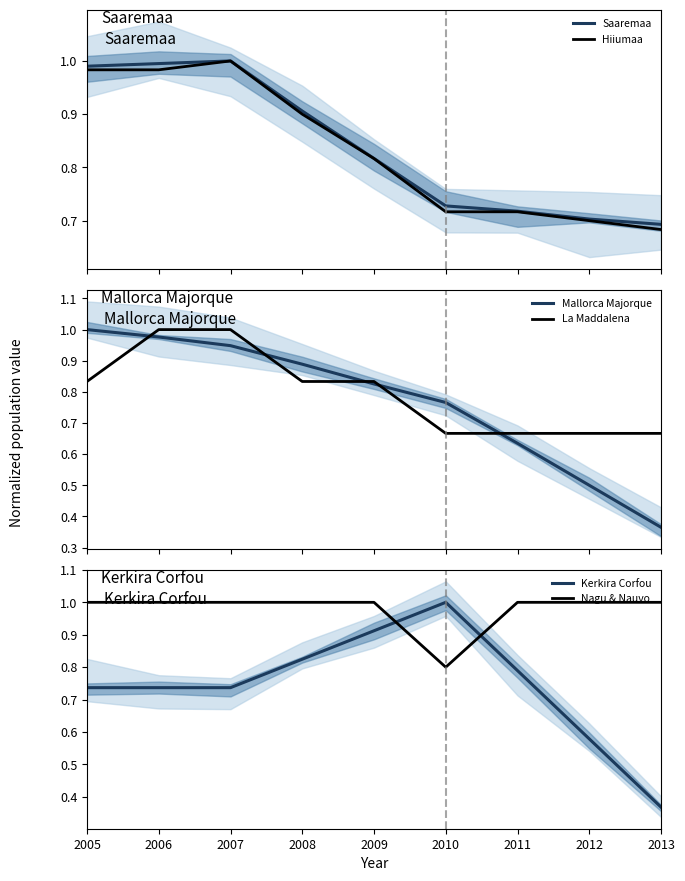

Rank the series by their maximum value, from highest to lowest.

Saaremaa, Hiiumaa, Mallorca Majorque, La Maddalena, Kerkira Corfou, Nagu & Nauvo